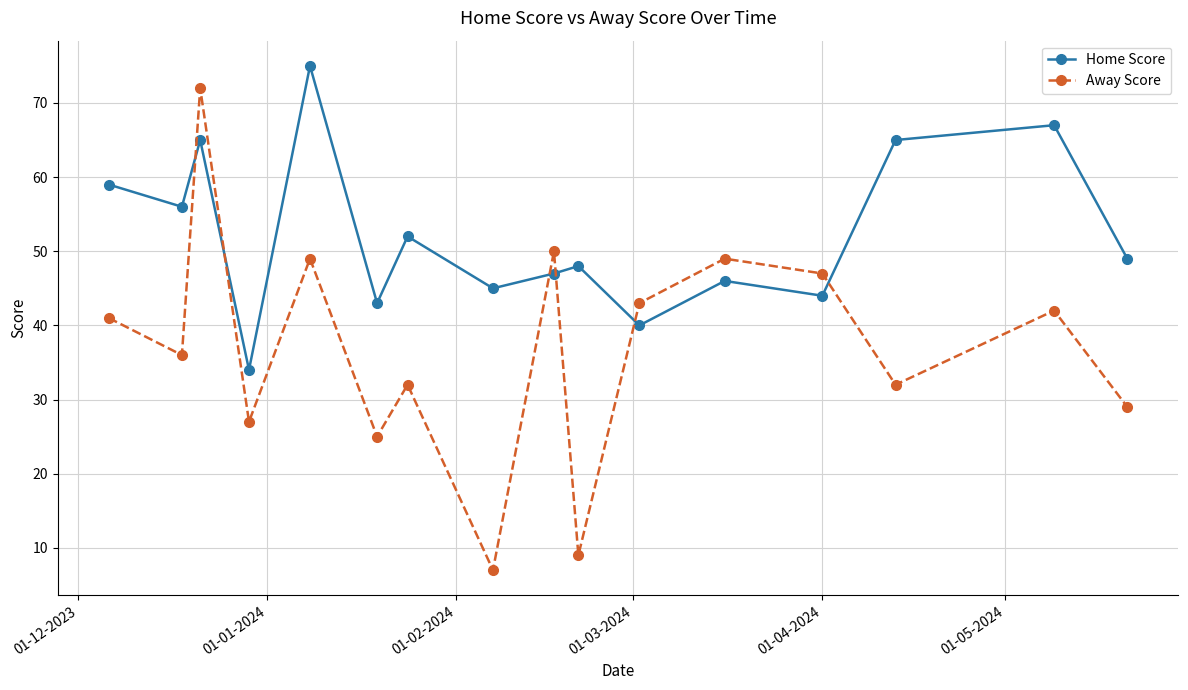

What is the sum of all Away Score values?

590